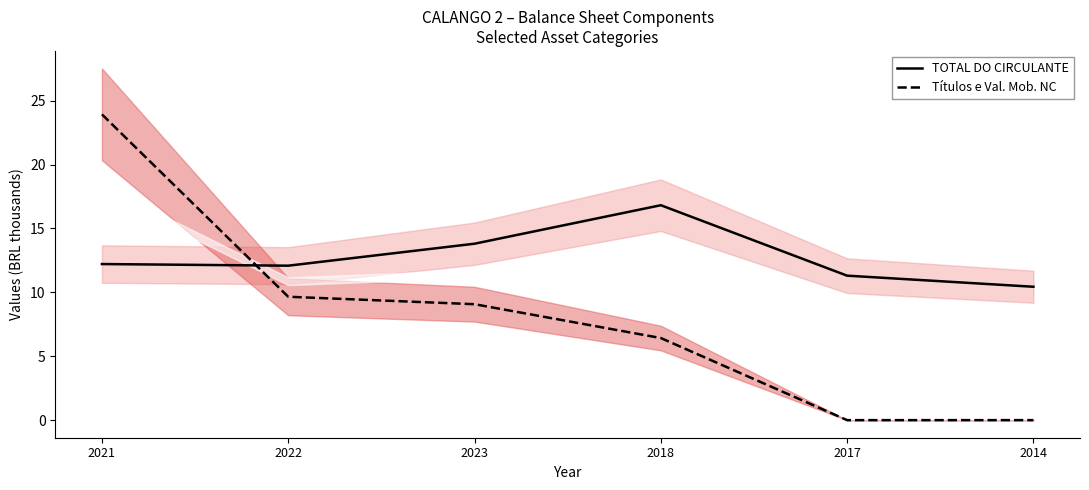

Rank the categories by Títulos e Val. Mob. NC value from lowest to highest.

2017, 2014, 2018, 2023, 2022, 2021